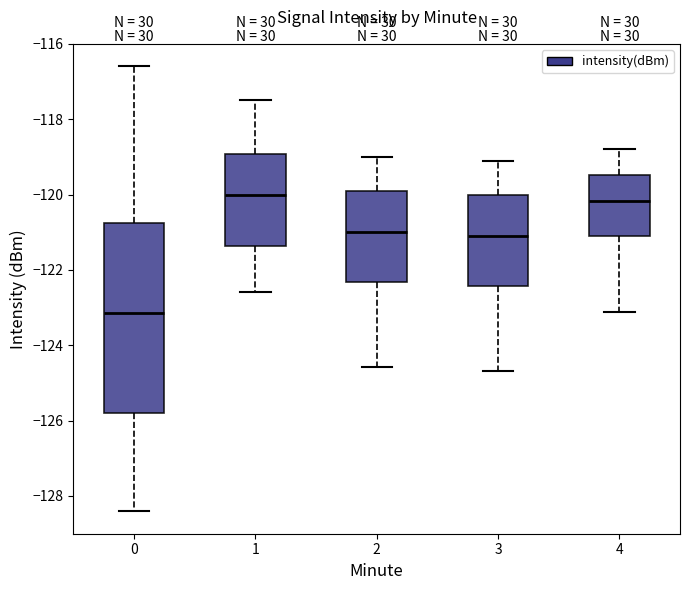

Where does the median line of the box at x = 3 sit on the y-axis? The values are not printed on the chart, so give them approximately, as read against the axis.

-121.2